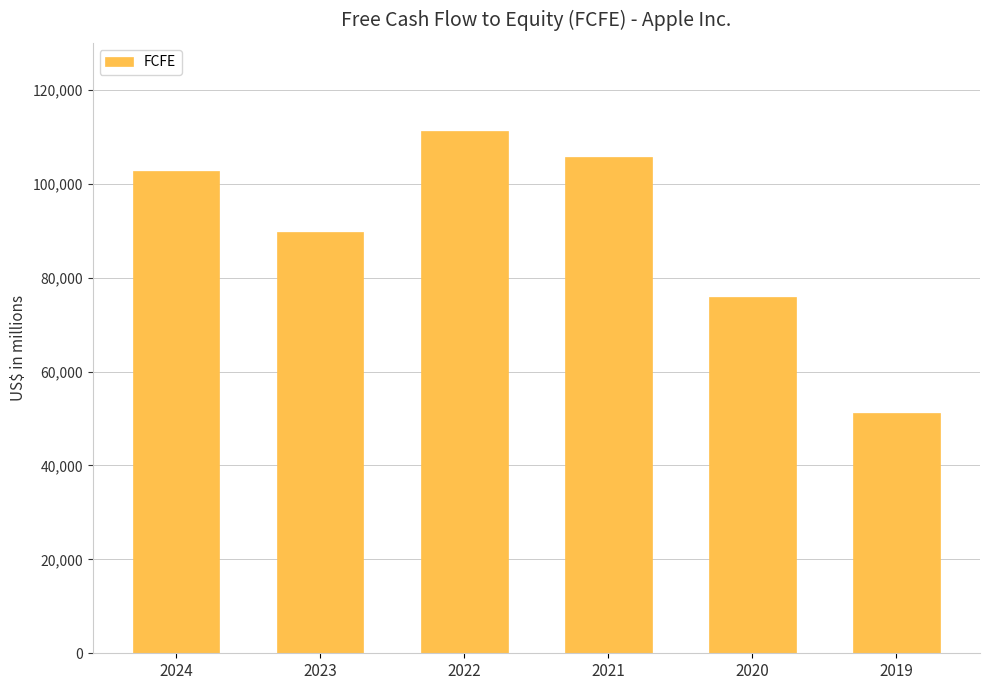

The value at 2024 is 71921. True or false?

False